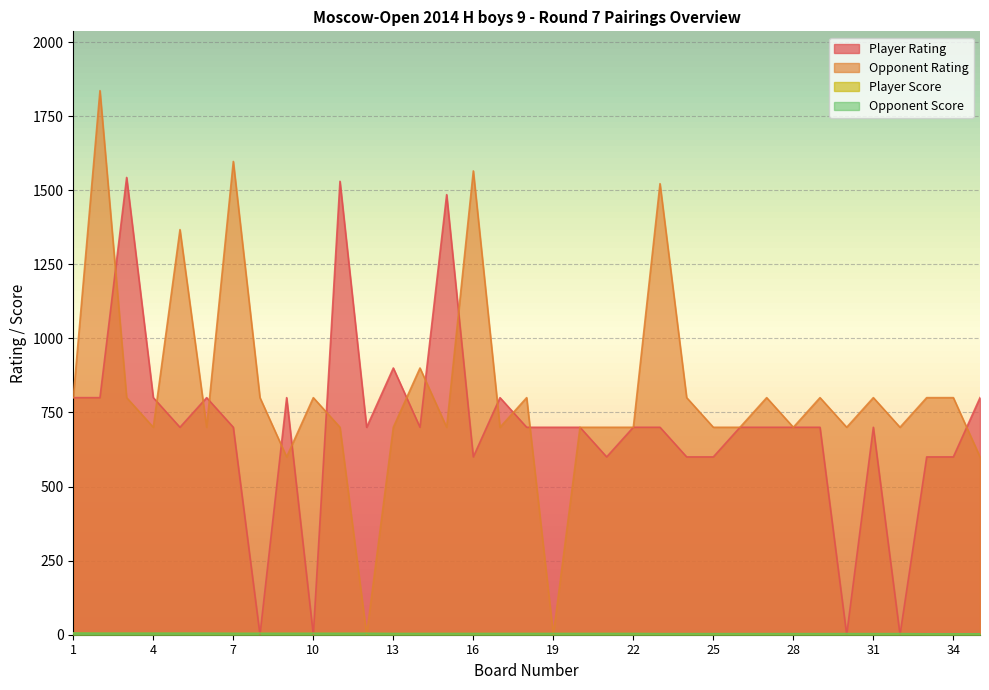

True or false: Opponent Score and Player Score cross at least once.

False